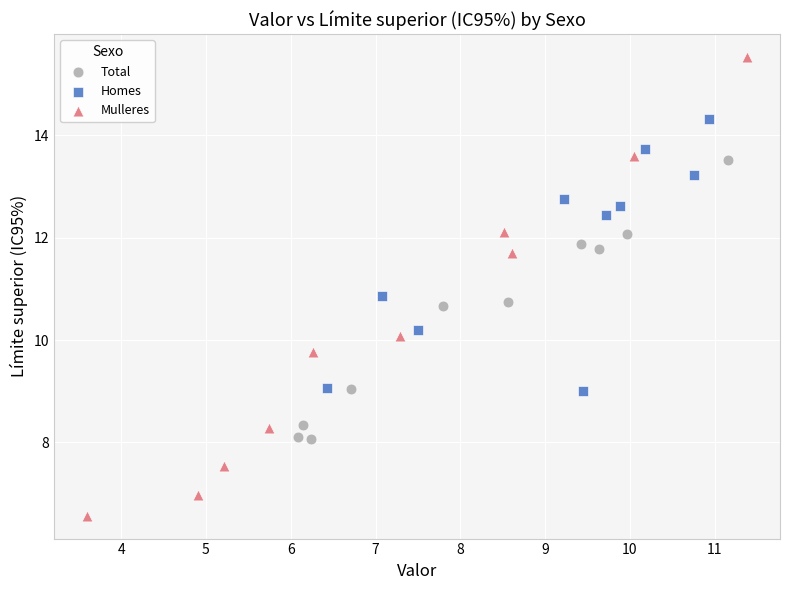

Which series reaches the maximum Y coordinate?

Mulleres